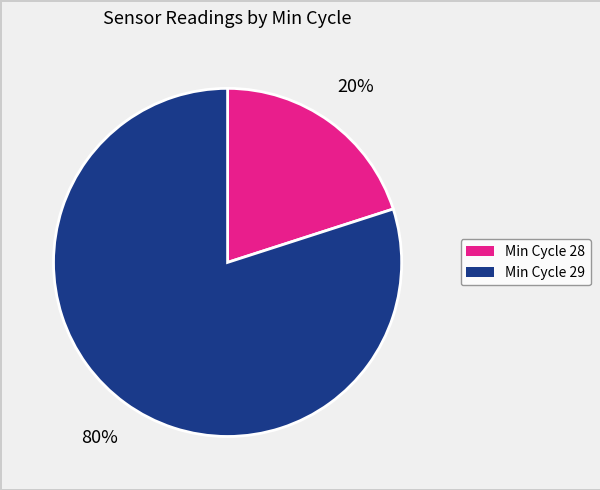

To the nearest percent, what is the difference between the largest and smallest slice percentages?

60%